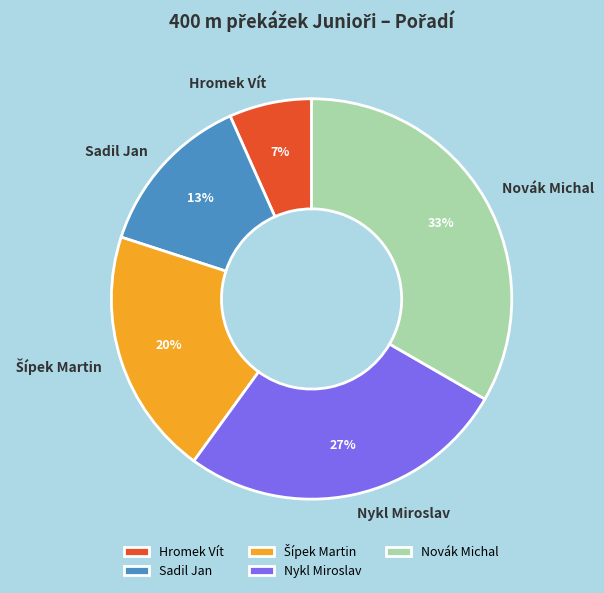

What is the ratio of the value at Nykl Miroslav to the value at Novák Michal?

0.8